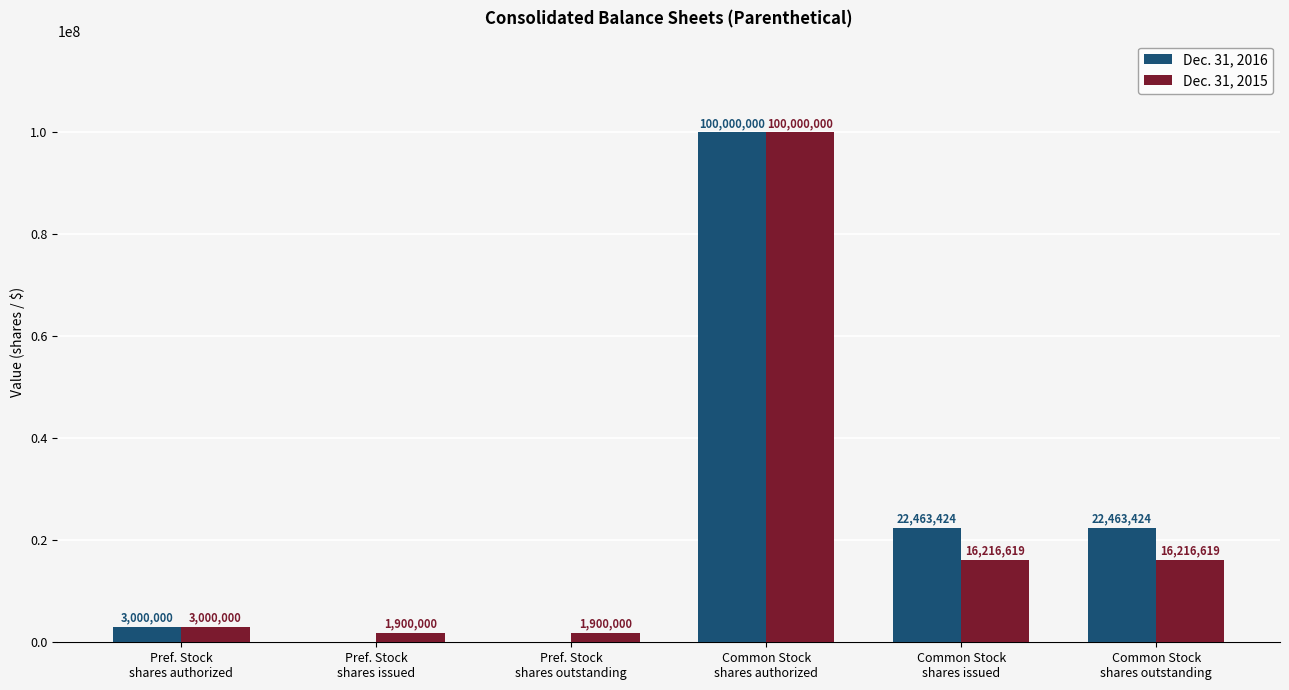

What is the spread (max minus min) of values at Common Stock
shares issued?

6246805